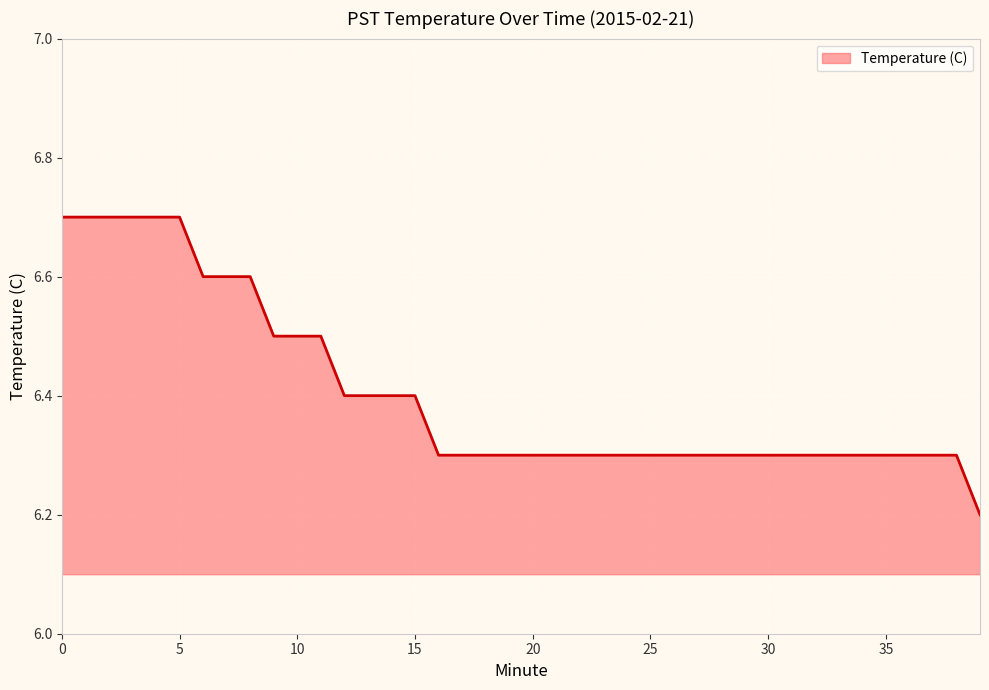

What is the difference between the maximum and minimum values?

0.5